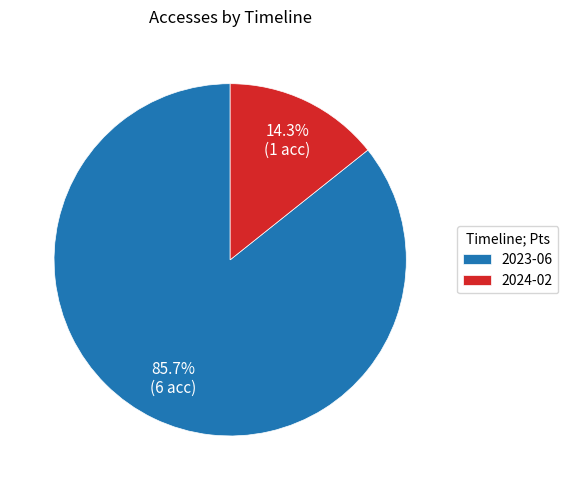

To the nearest percent, what is the average slice percentage?

50%